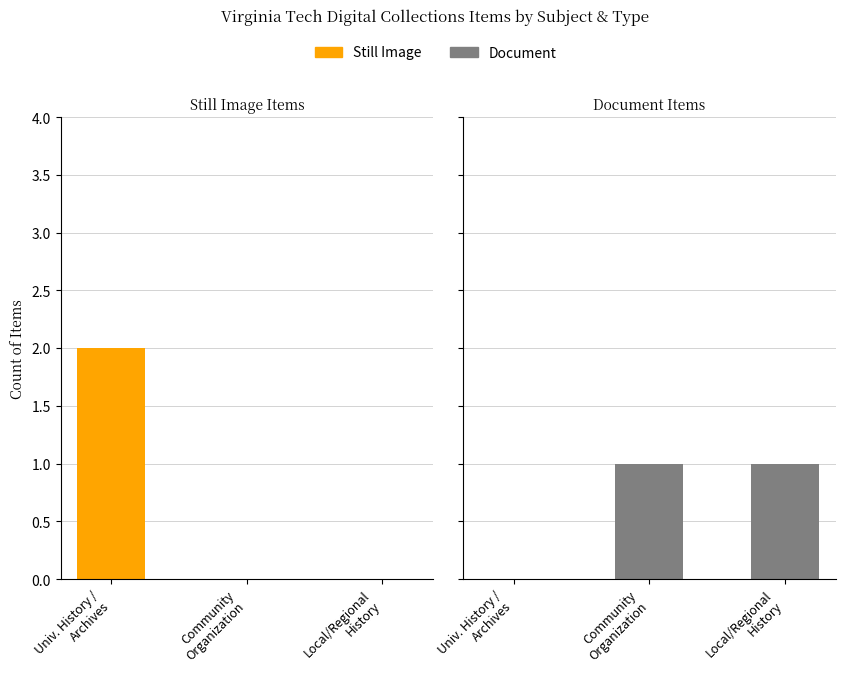

What are all the series names shown in the legend?

Still Image, Document